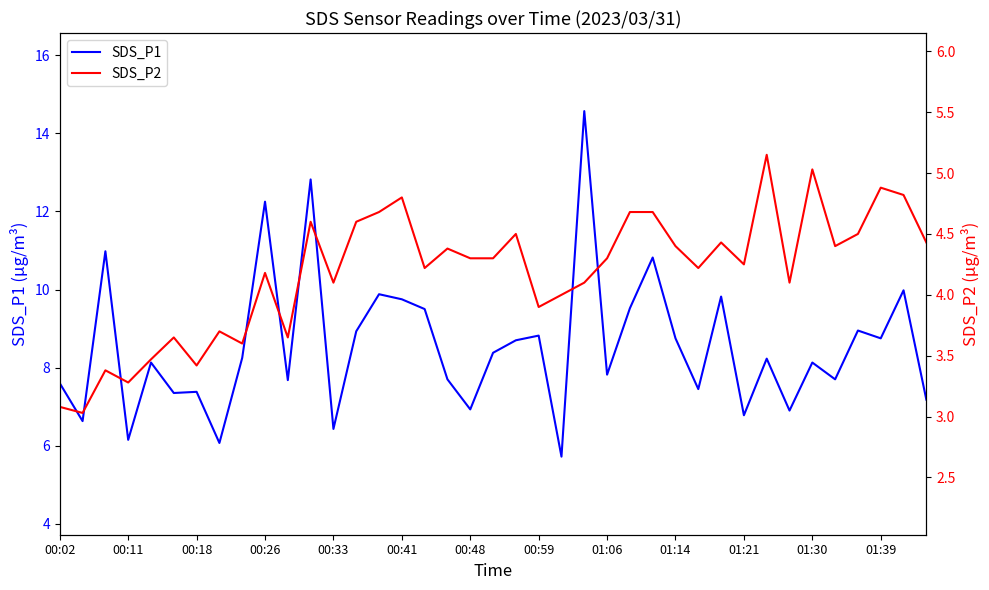

Does the chart display data point markers on the line(s)?

No